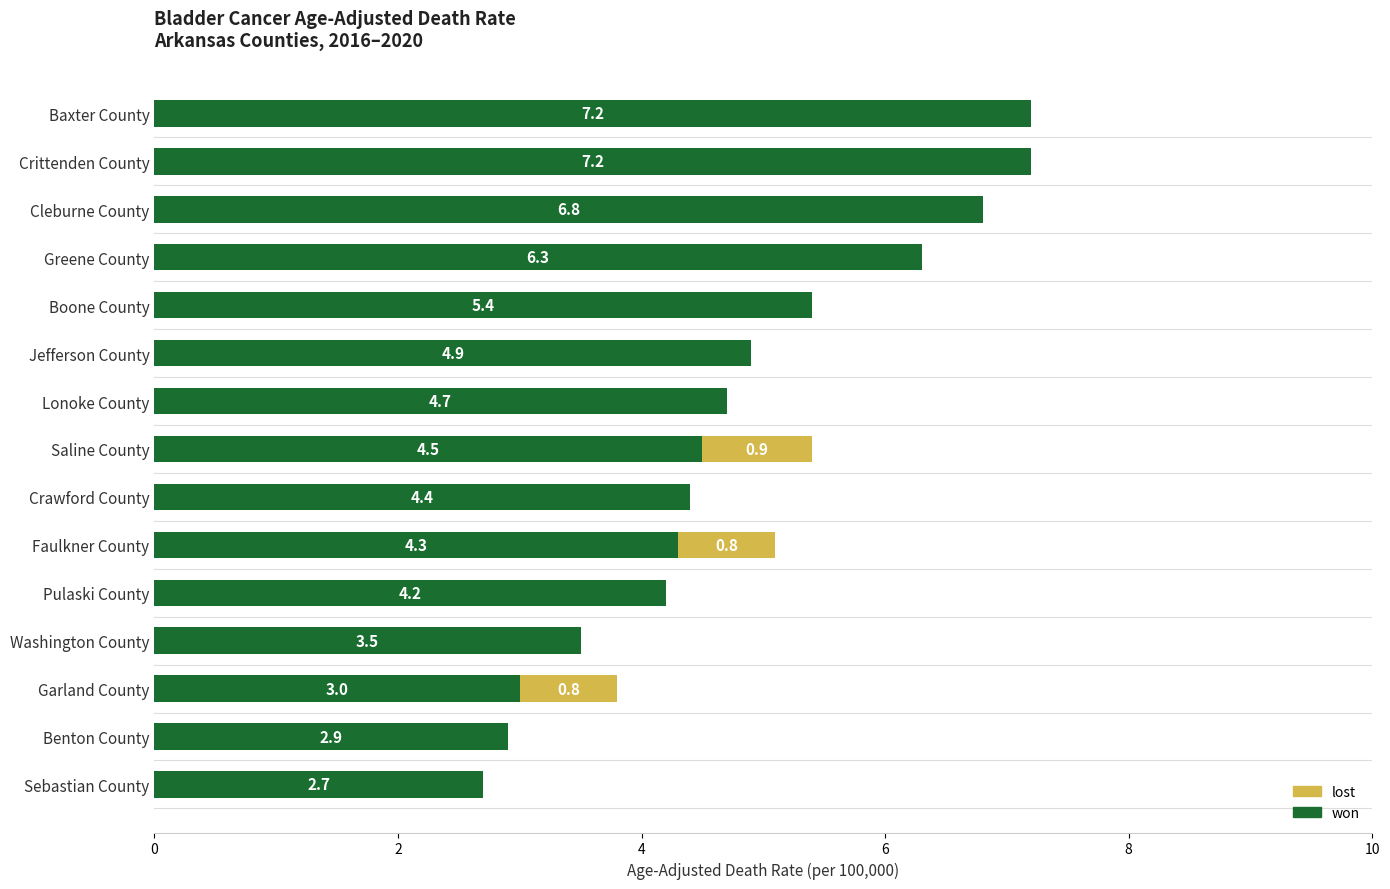

How many values in the won series exceed 4?

11